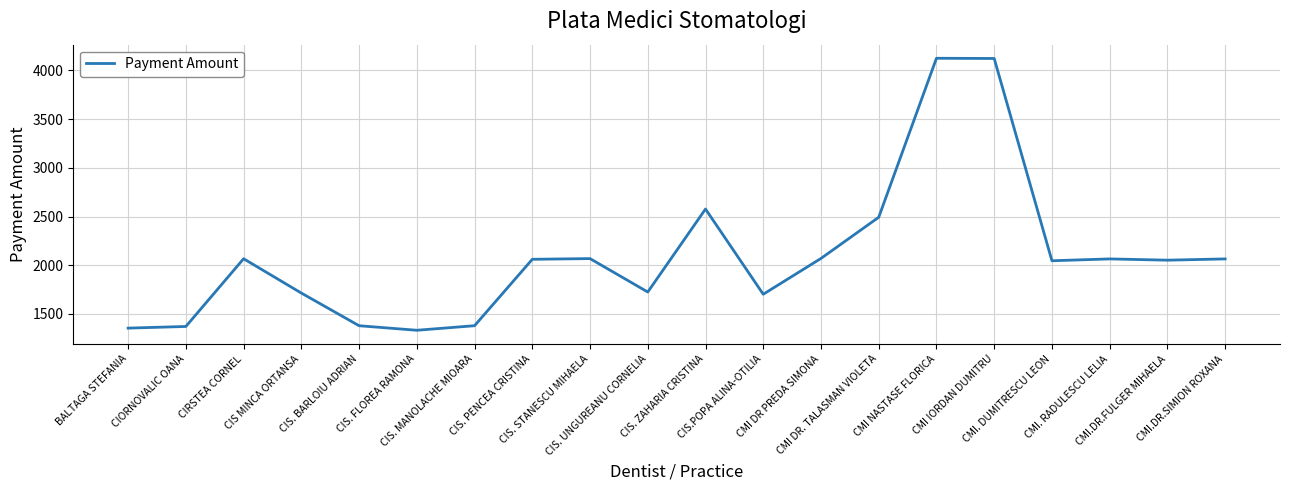

What is the difference between the maximum and minimum values?

2792.6